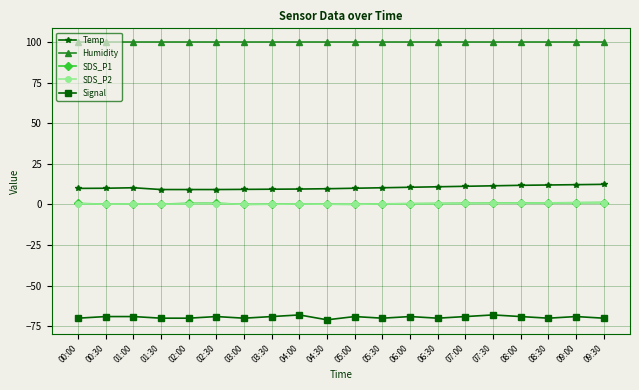

Is the value of SDS_P1 at 07:00 greater than the value of Temp at 08:30?

No